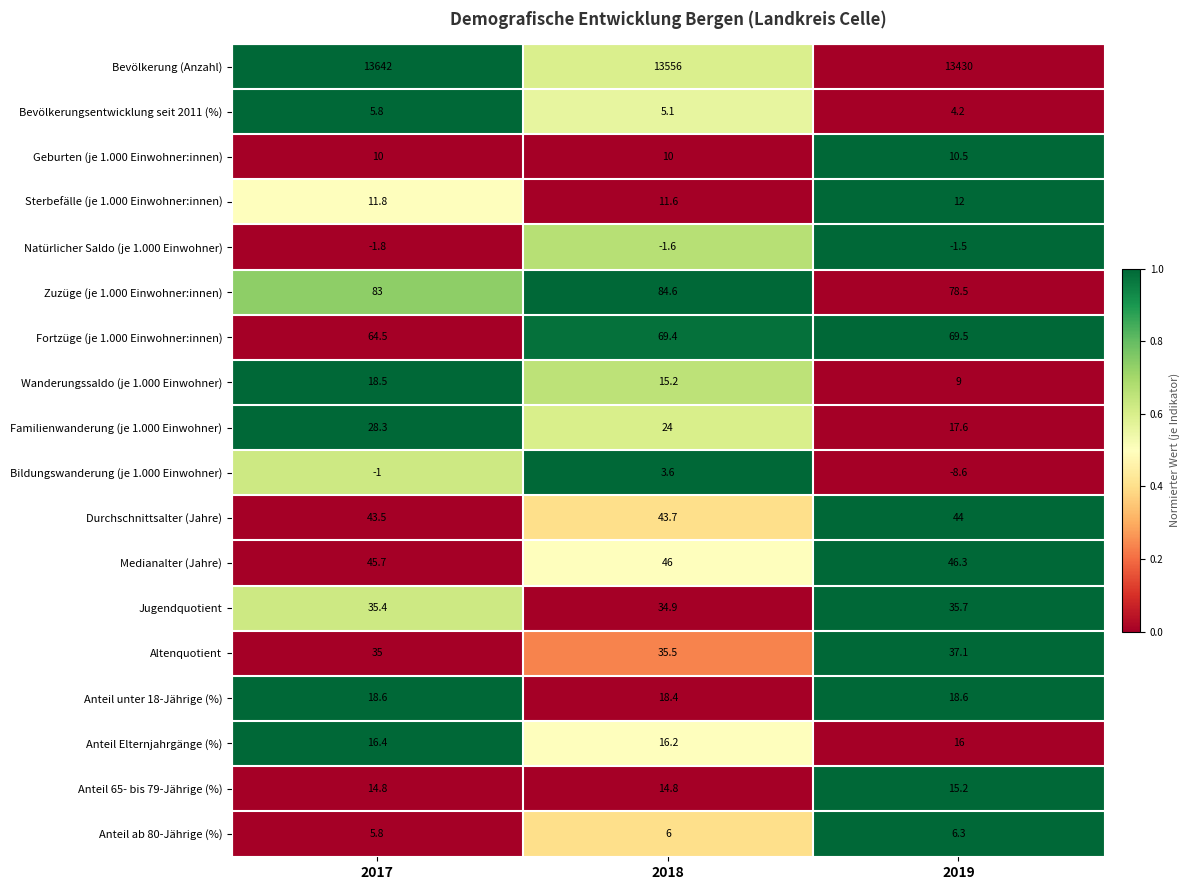

Rank the series at 2018 from lowest to highest value.

Natürlicher Saldo (je 1.000 Einwohner), Bildungswanderung (je 1.000 Einwohner), Bevölkerungsentwicklung seit 2011 (%), Anteil ab 80-Jährige (%), Geburten (je 1.000 Einwohner:innen), Sterbefälle (je 1.000 Einwohner:innen), Anteil 65- bis 79-Jährige (%), Wanderungssaldo (je 1.000 Einwohner), Anteil Elternjahrgänge (%), Anteil unter 18-Jährige (%), Familienwanderung (je 1.000 Einwohner), Jugendquotient, Altenquotient, Durchschnittsalter (Jahre), Medianalter (Jahre), Fortzüge (je 1.000 Einwohner:innen), Zuzüge (je 1.000 Einwohner:innen), Bevölkerung (Anzahl)